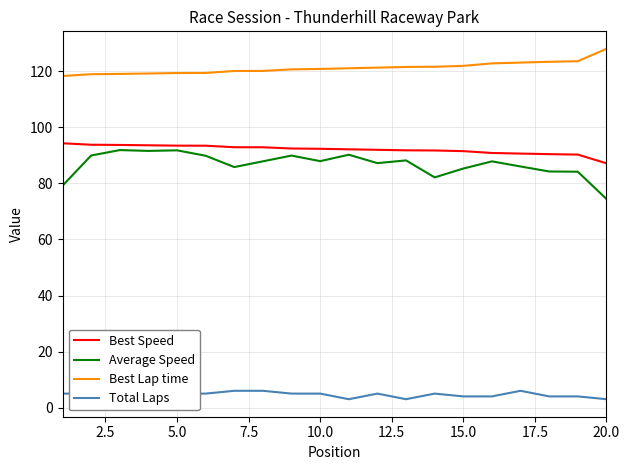

True or false: Average Speed and Total Laps cross at least once.

False